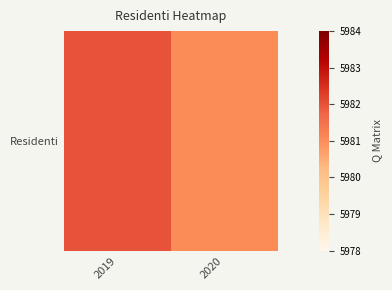

The value at 2019 is 2089. True or false?

False